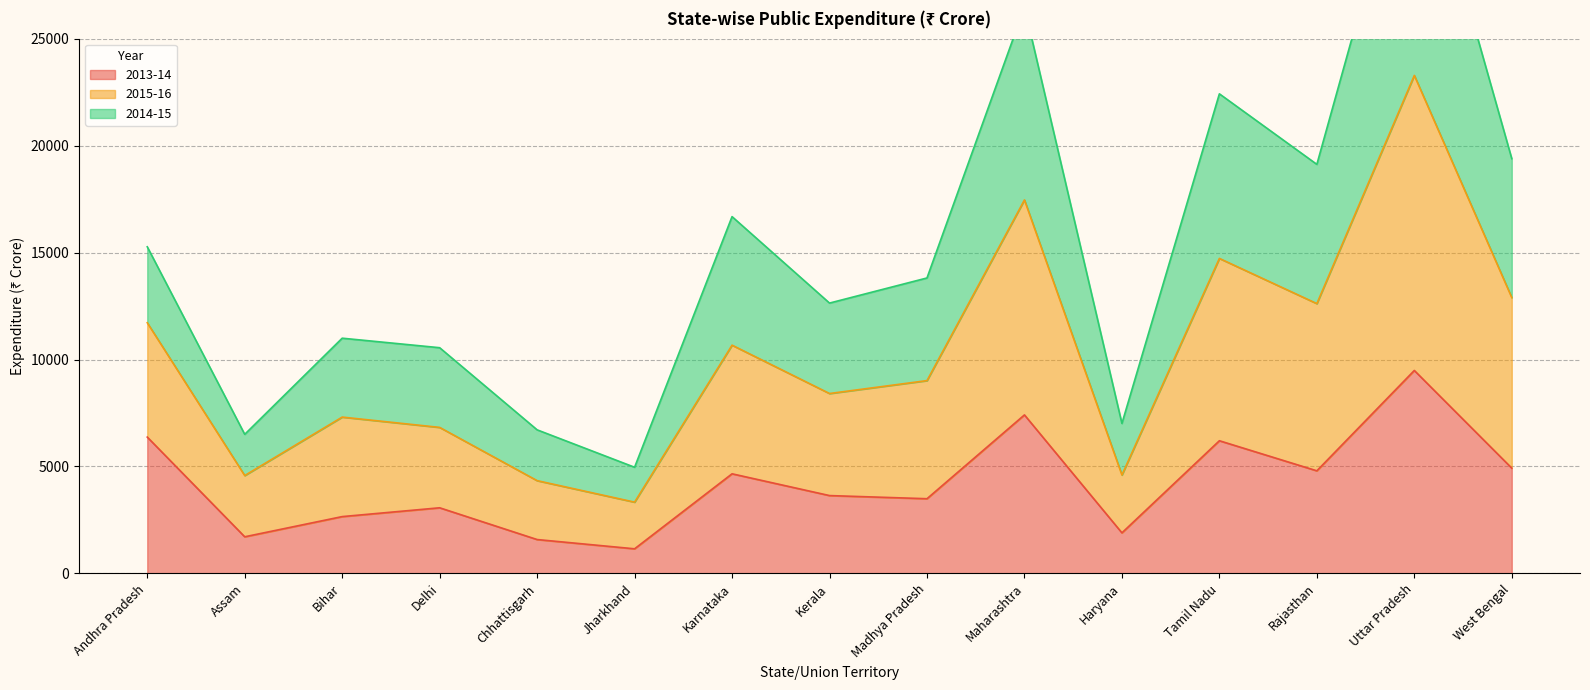

Rank the categories by 2013-14 value from lowest to highest.

Jharkhand, Chhattisgarh, Assam, Haryana, Bihar, Delhi, Madhya Pradesh, Kerala, Karnataka, Rajasthan, West Bengal, Tamil Nadu, Andhra Pradesh, Maharashtra, Uttar Pradesh